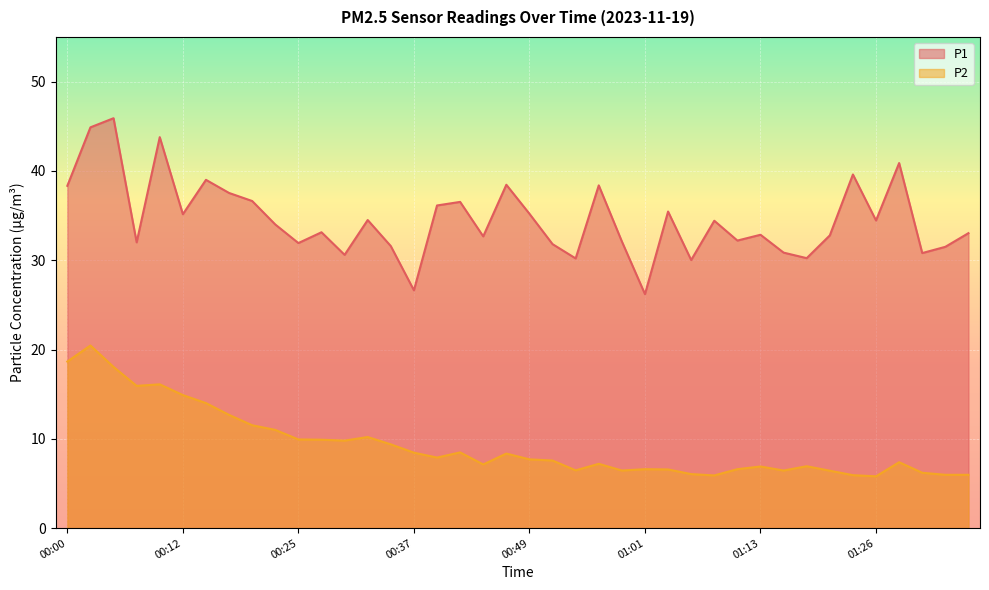

What is the value of the P2 point at the 34th from the left?

6.4